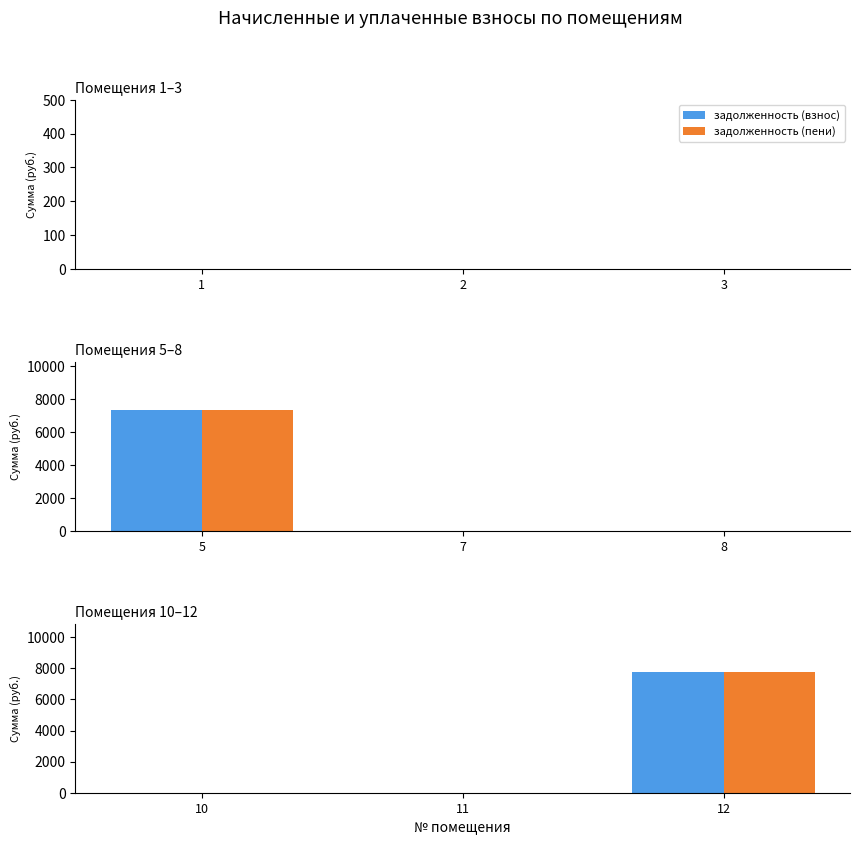

How many data points does each series have?

3